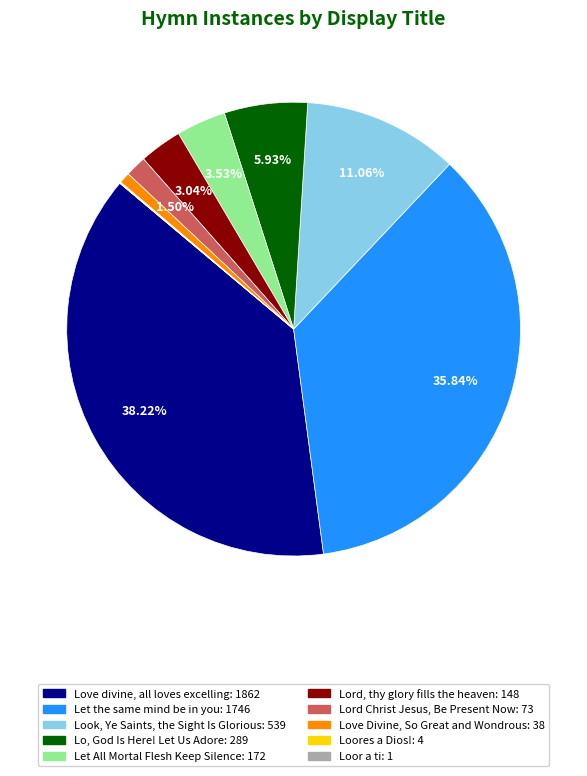

What is the largest slice in the pie chart?

Love divine, all loves excelling